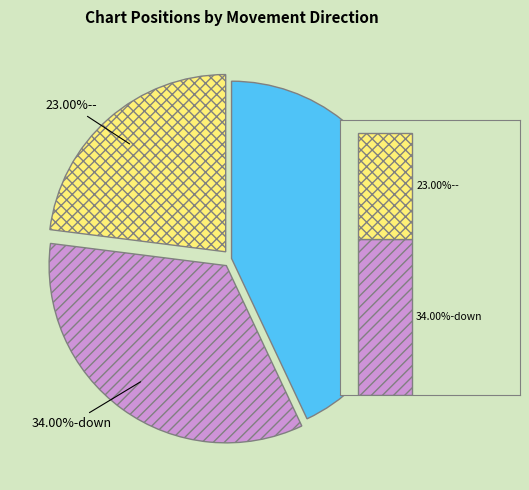

Do up and down together represent more than half of the pie?

Yes